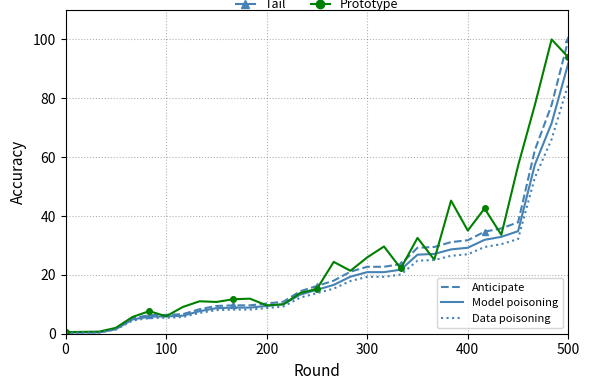

What is the maximum value shown in the chart?

100.0